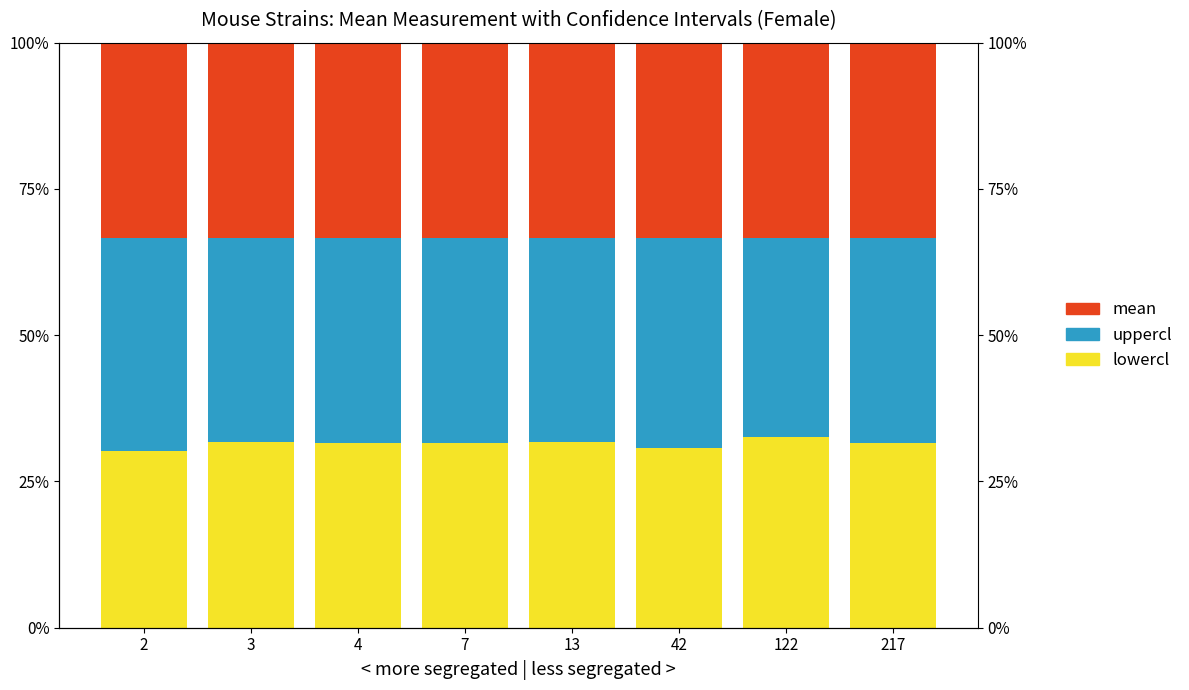

What is the sum of the uppercl values at 13 and 4?

0.7